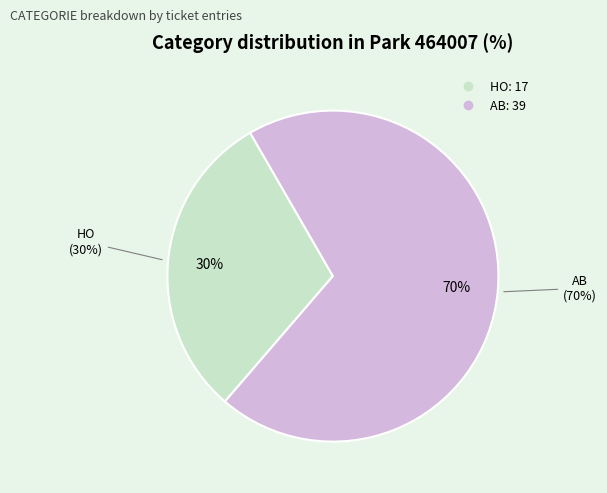

What is the ratio of the value at HO to the value at AB?

0.4